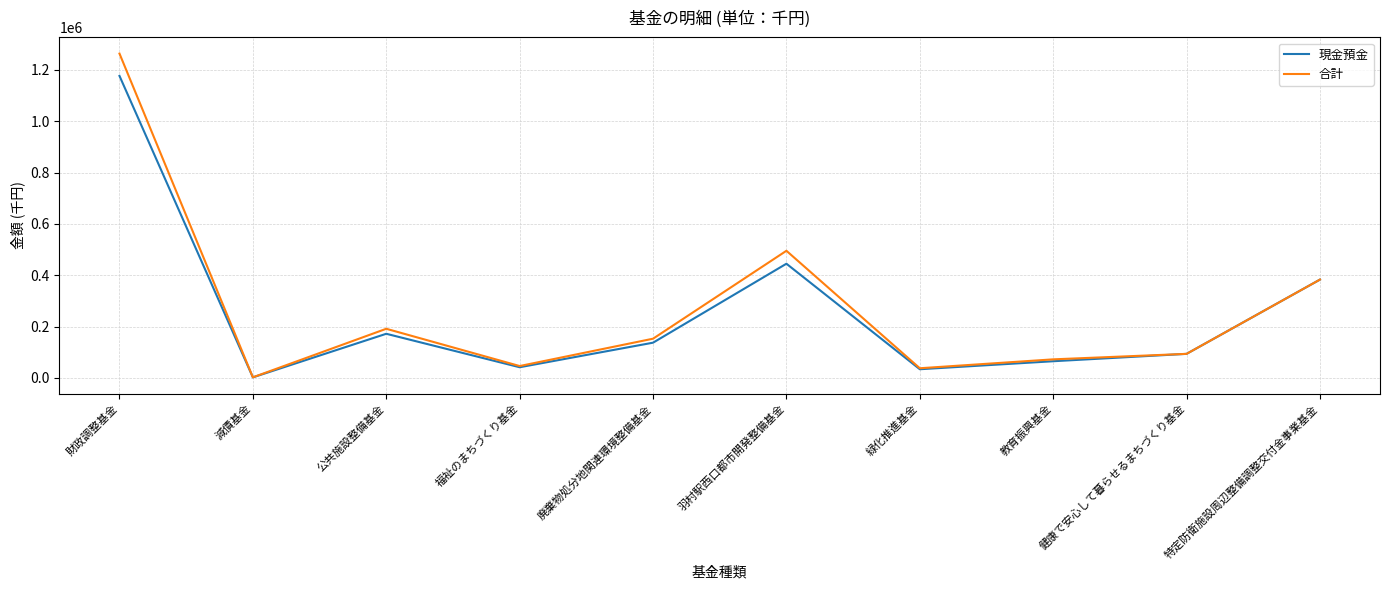

Is it true that 合計 equals 495342 at 羽村駅西口都市開発整備基金?

True